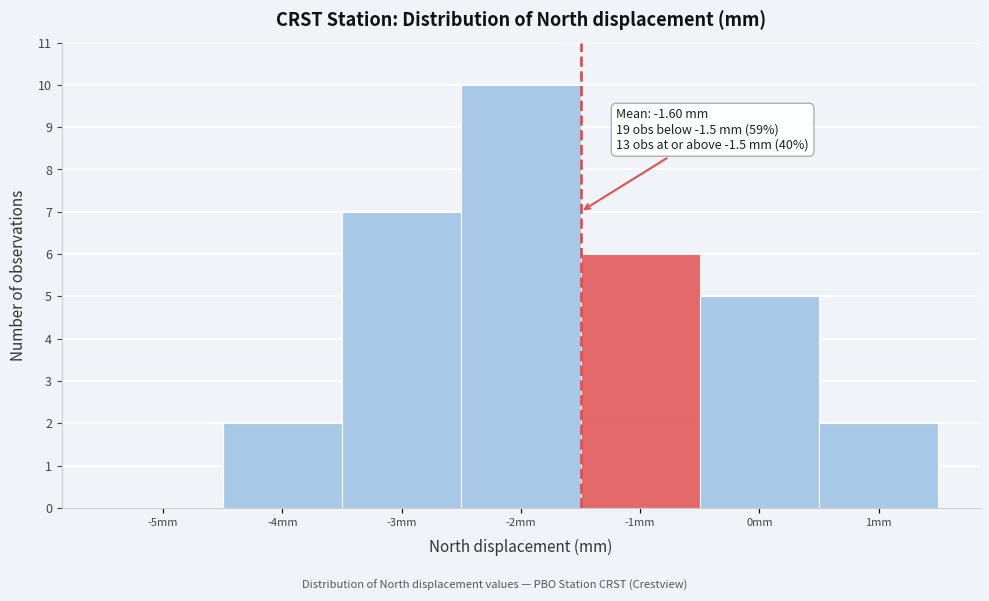

Over which range of the x-axis is the bar tallest?

-2.5 to -1.5